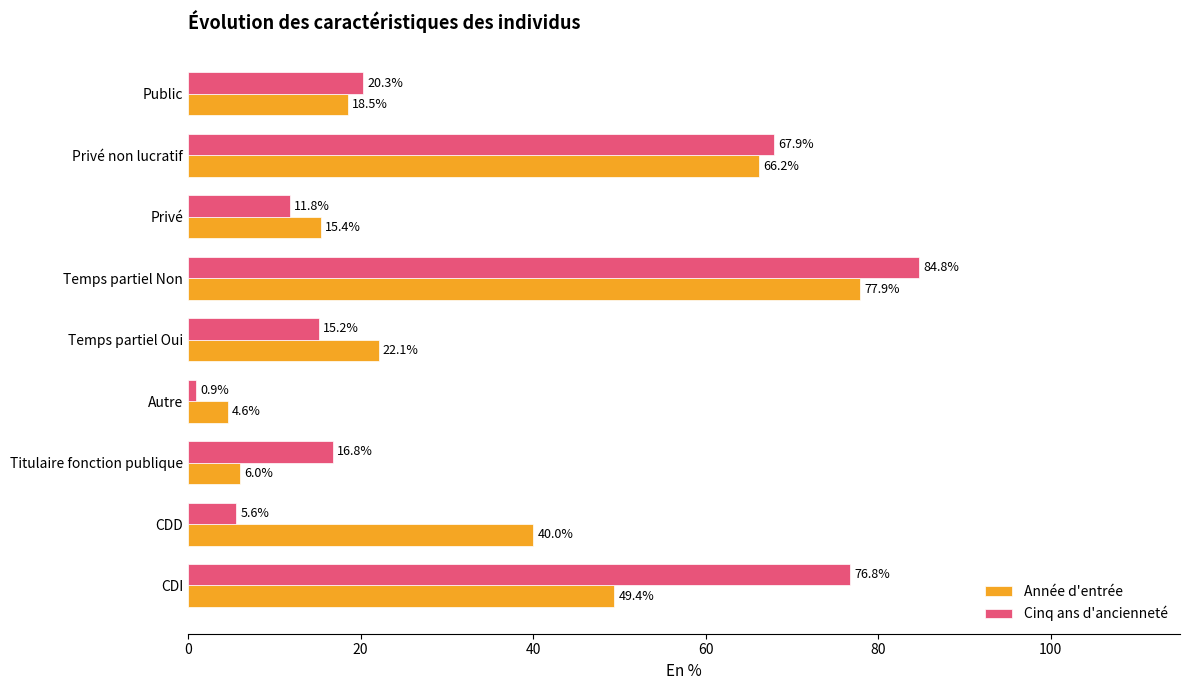

Is the value of Année d'entrée at Temps partiel Non greater than the value of Cinq ans d'ancienneté at Titulaire fonction publique?

Yes